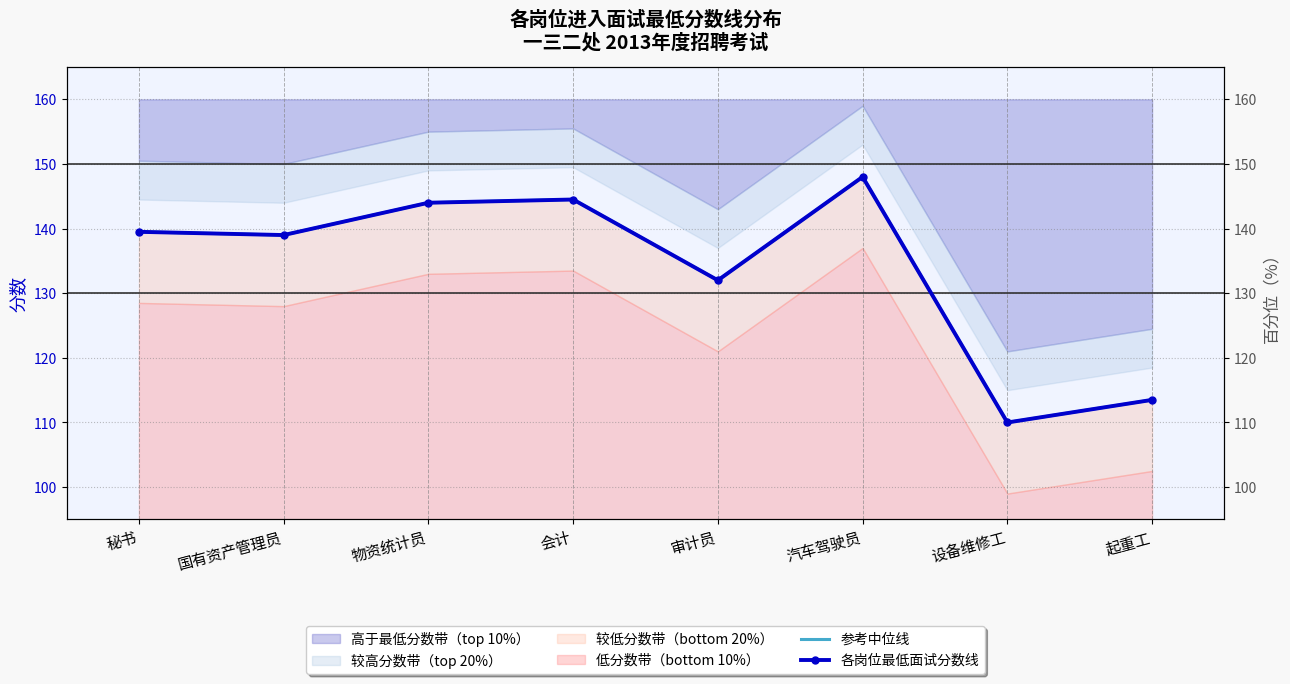

Reading left to right, transcribe all the data shown in this chart.

参考中位线: 秘书=139.5	国有资产管理员=139.0	物资统计员=144.0	会计=144.5	审计员=132.0	汽车驾驶员=148.0	设备维修工=110.0	起重工=113.5
各岗位最低面试分数线: 秘书=139.5	国有资产管理员=139.0	物资统计员=144.0	会计=144.5	审计员=132.0	汽车驾驶员=148.0	设备维修工=110.0	起重工=113.5